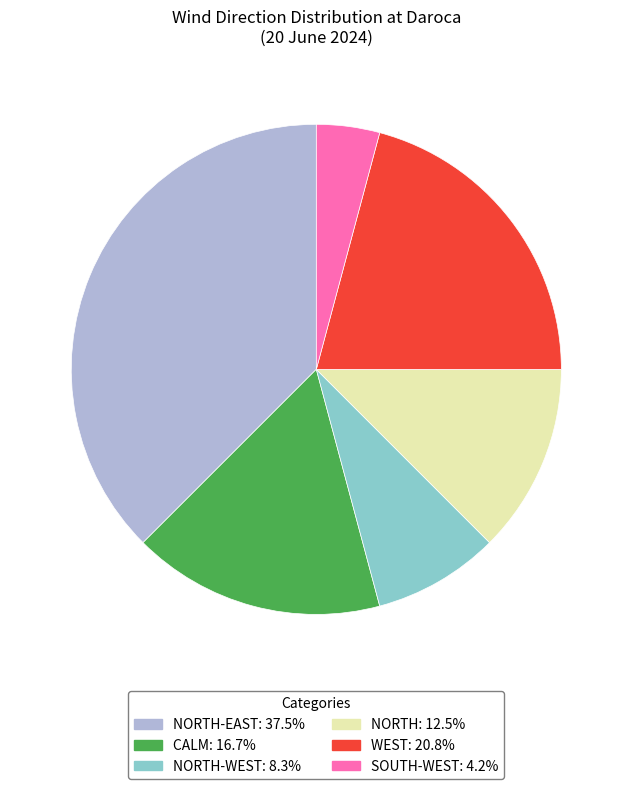

Is there any slice that represents more than half of the pie?

No